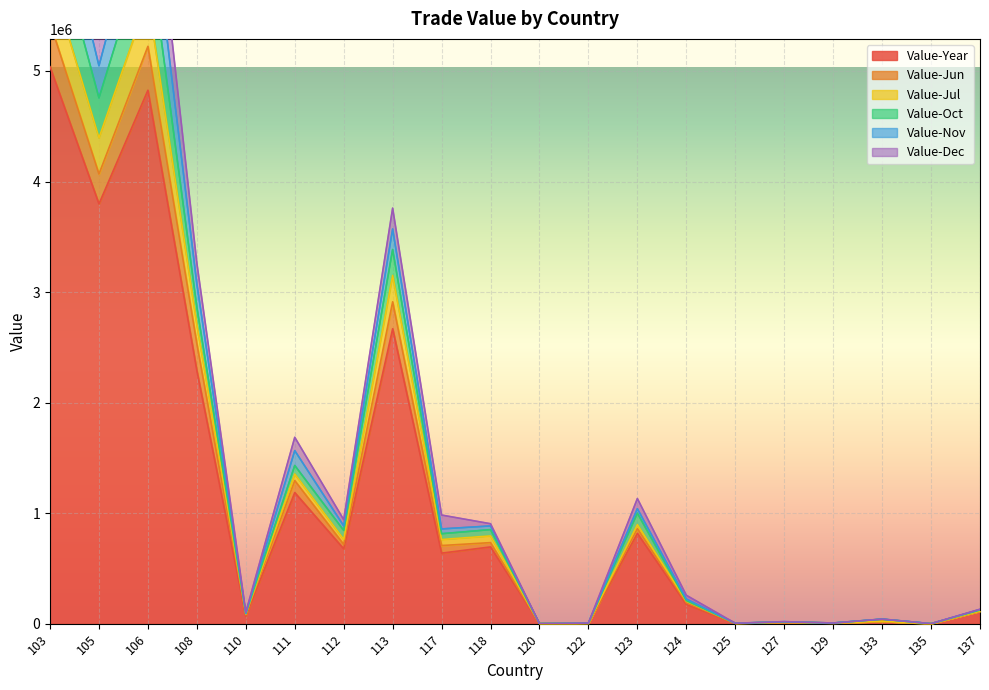

True or false: Value-Year and Value-Jul intersect in this chart.

False